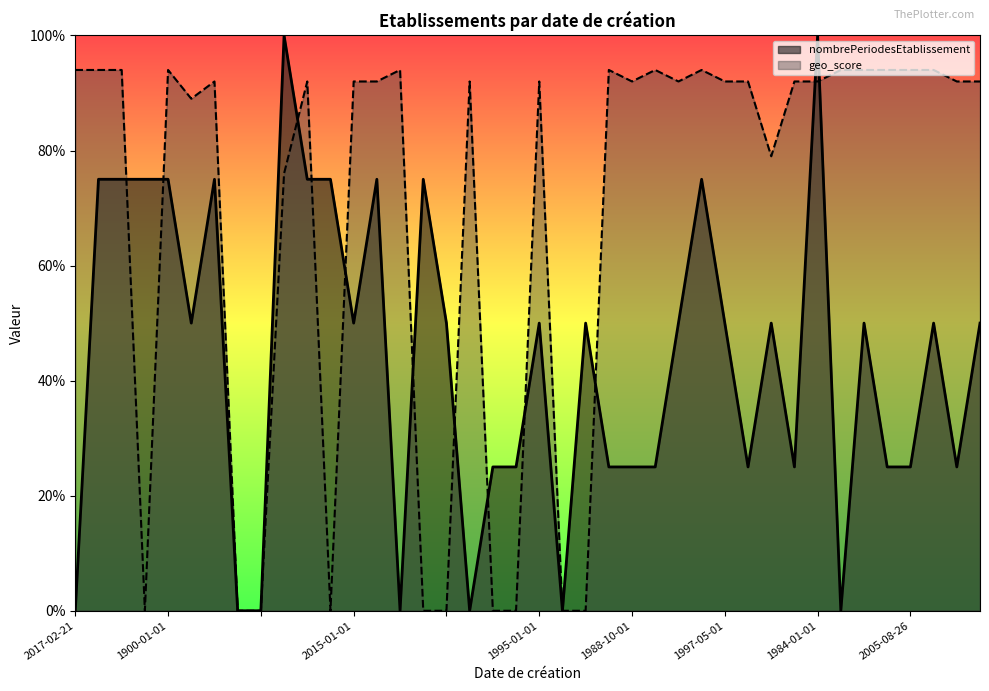

How many values in the geo_score series exceed 0?

30